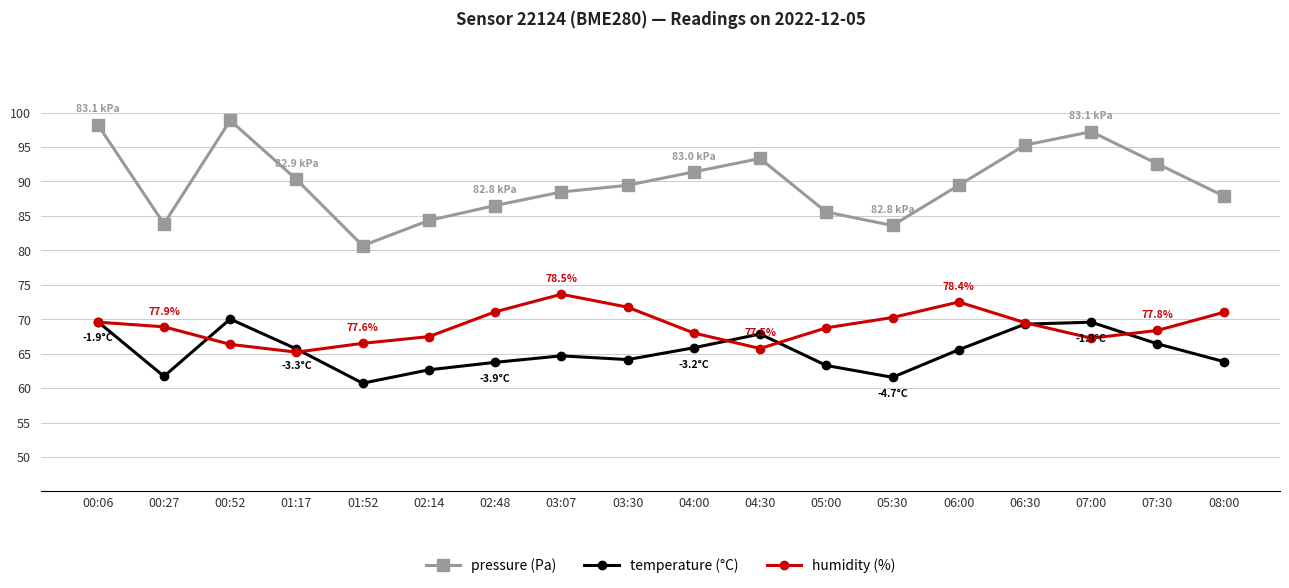

How many lines are shown in the chart?

3